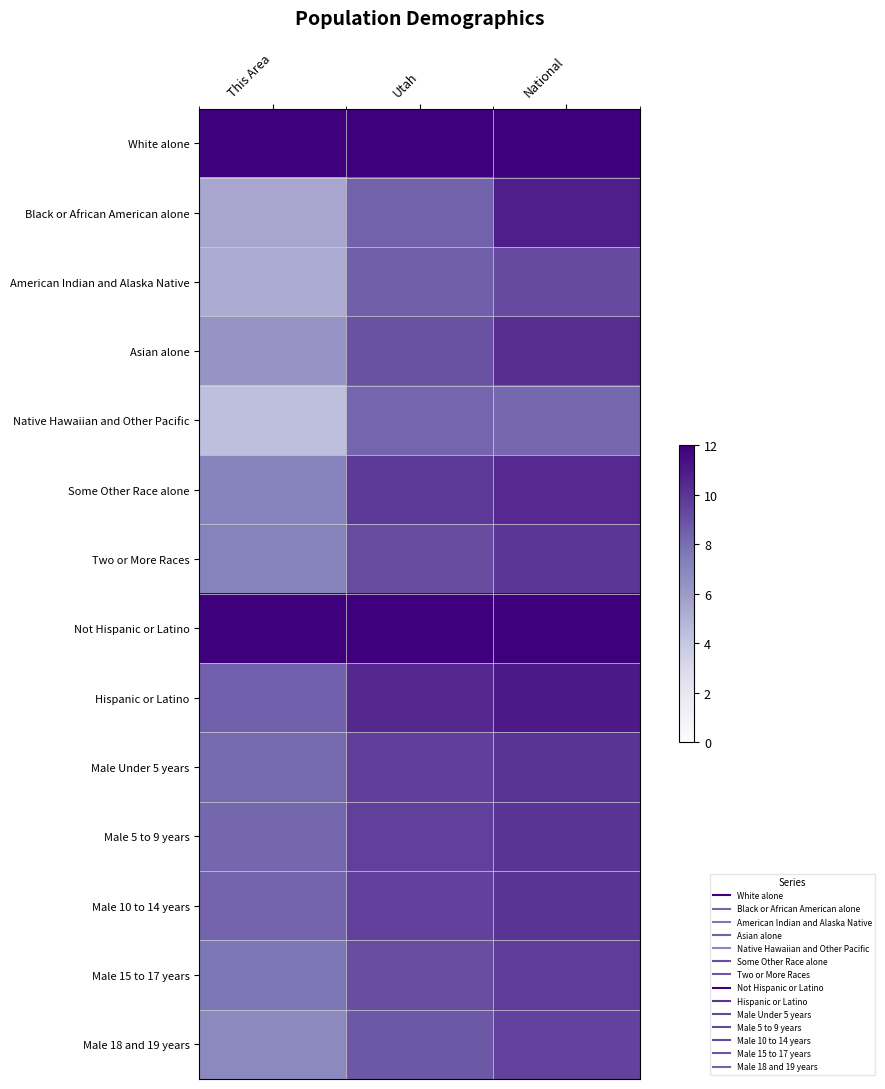

How many series are shown in this chart?

14